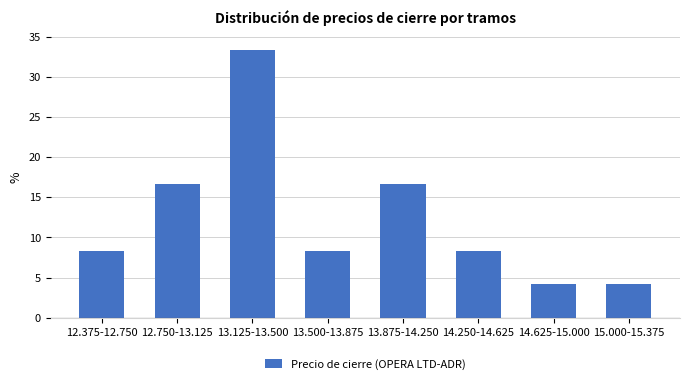

Reading left to right, extract all data points from this chart.

8.3	16.7	33.3	8.3	16.7	8.3	4.2	4.2